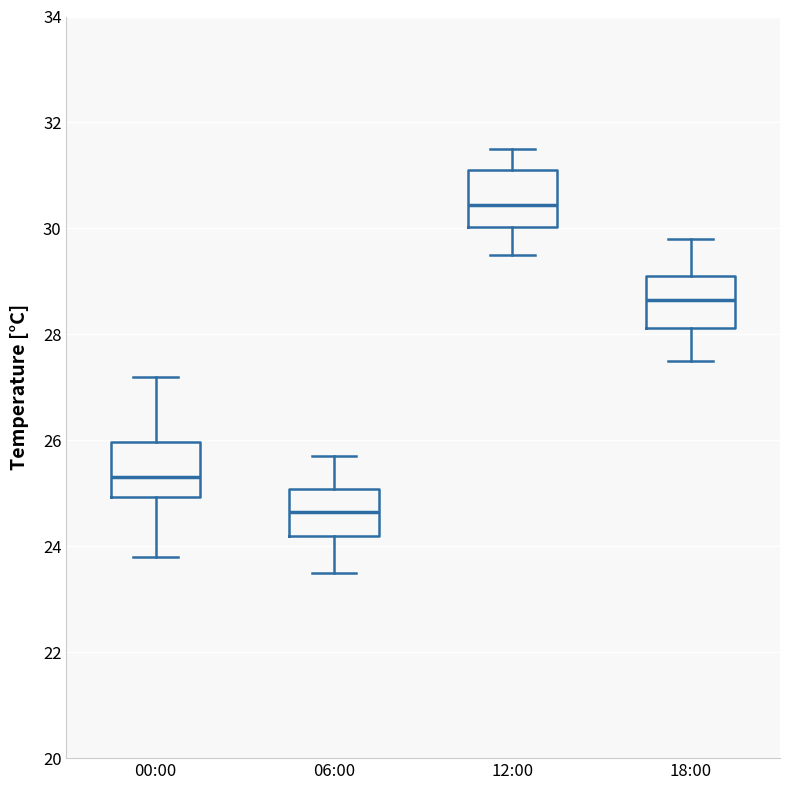

Which box's median line is the lowest?

06:00